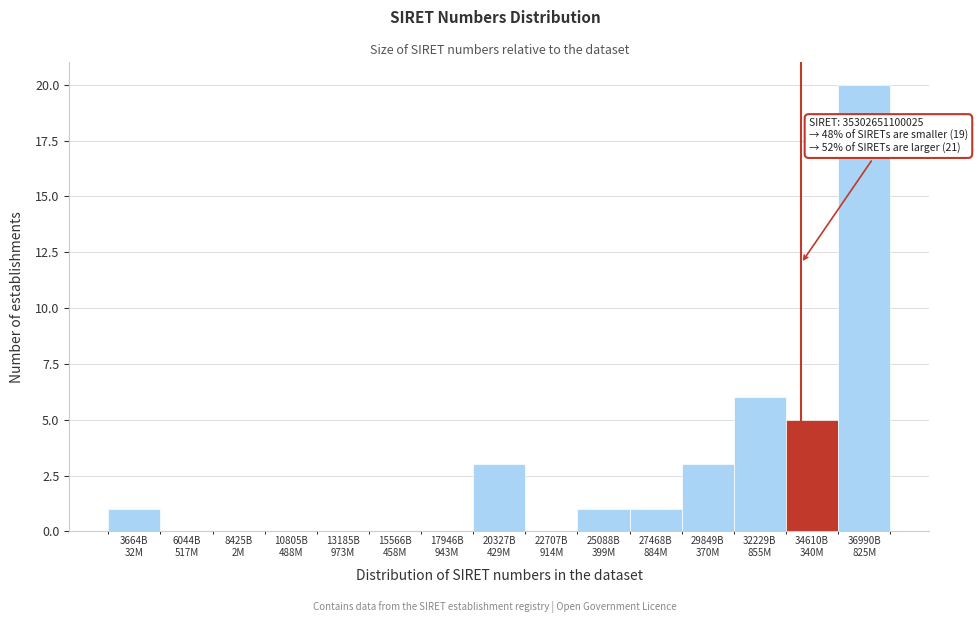

What is the sum of all values?

40